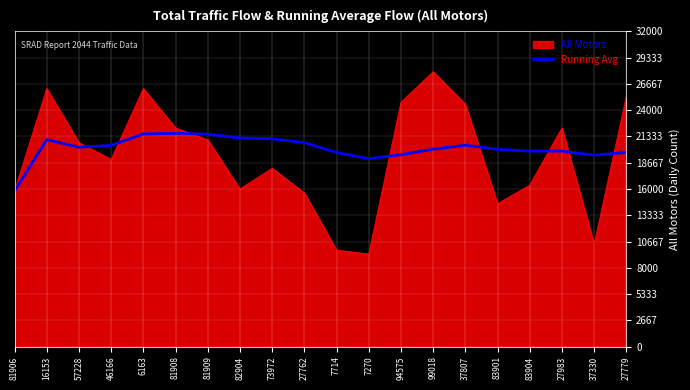

Which series has the widest spread of values?

All Motors